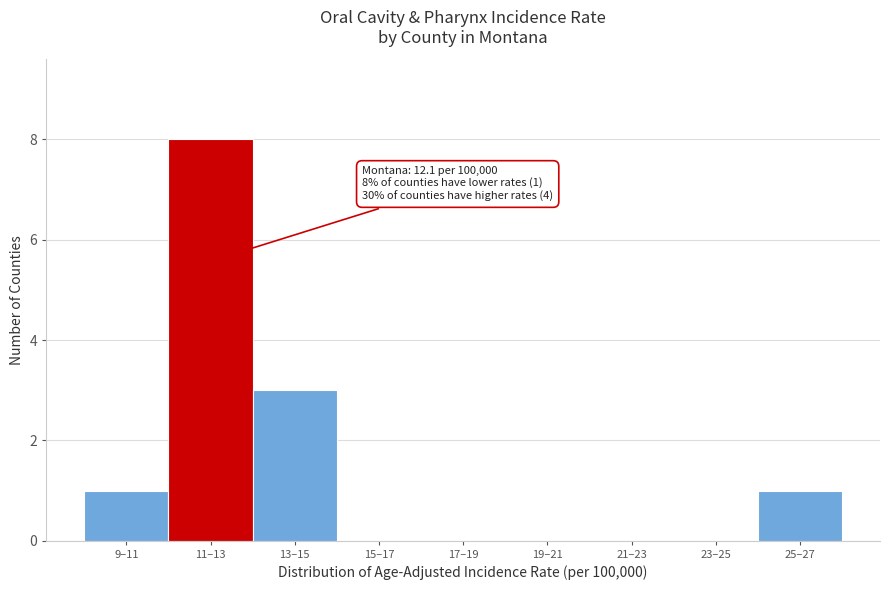

Reading right to left, list all the values displayed in this chart.

25–27=1	23–25=0	21–23=0	19–21=0	17–19=0	15–17=0	13–15=3	11–13=8	9–11=1